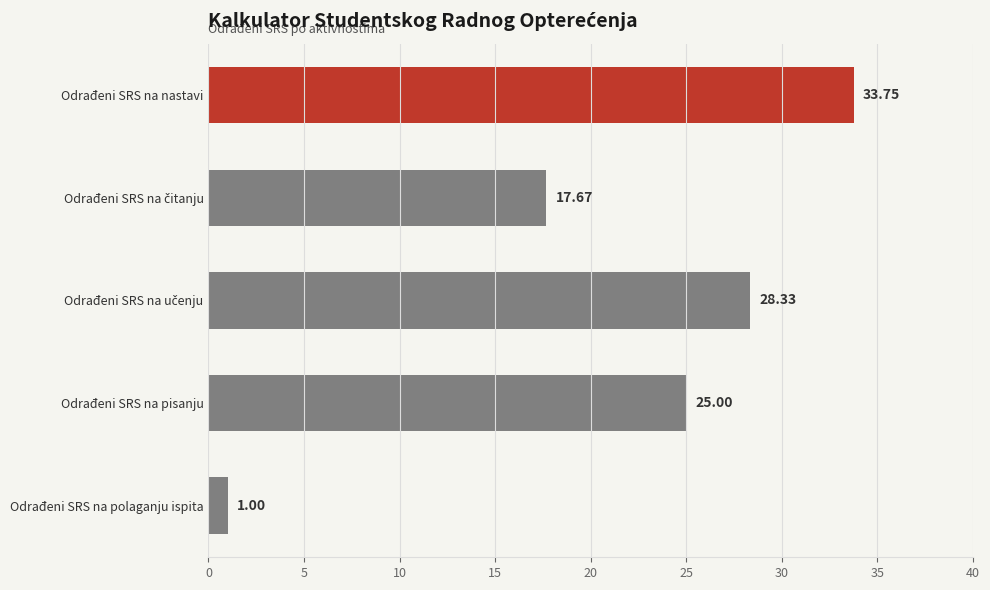

Which label corresponds to the smallest value in the chart?

Odrađeni SRS na polaganju ispita